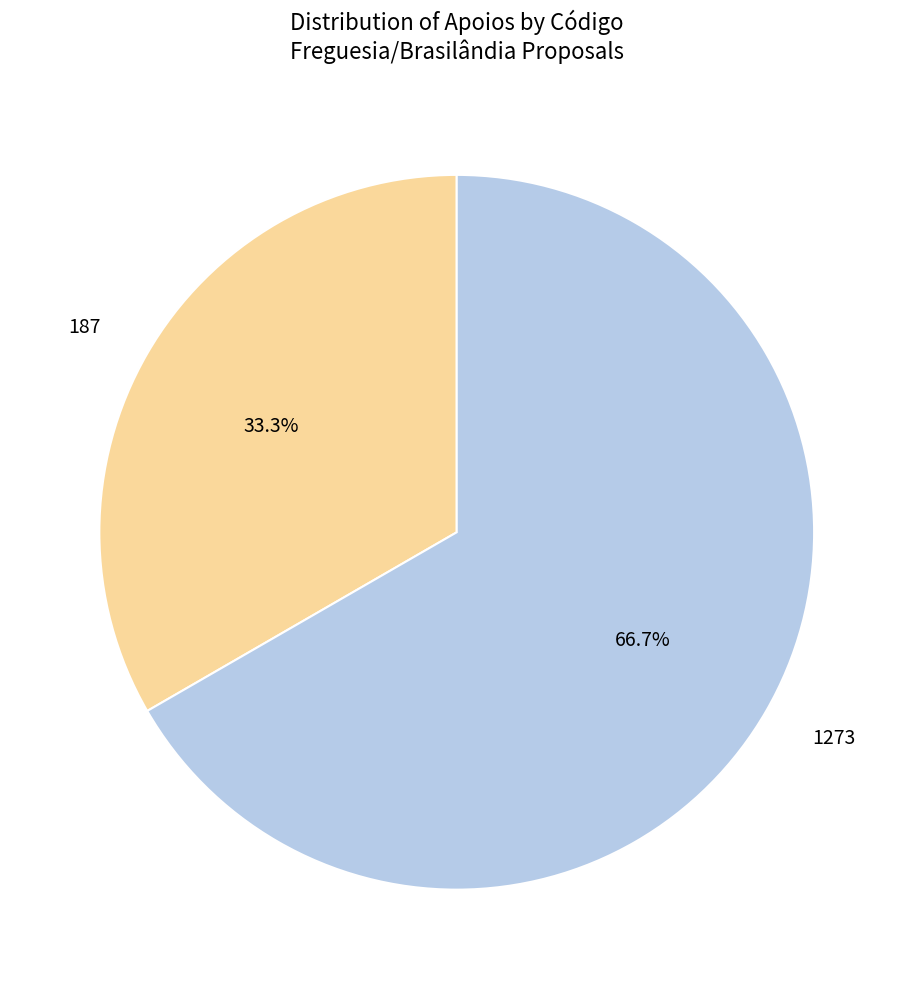

To the nearest percent, what is the difference between the 1273 and 187 slice percentages?

33%